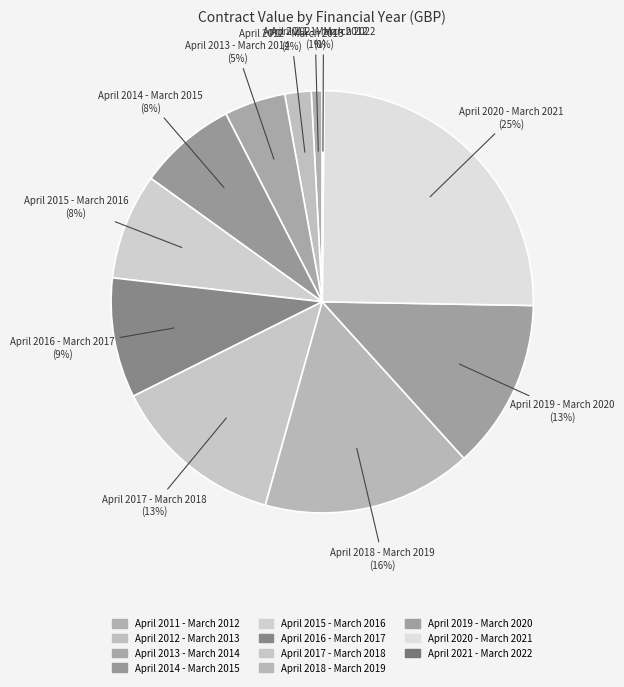

Which category has the smallest portion of the pie?

April 2021 - March 2022